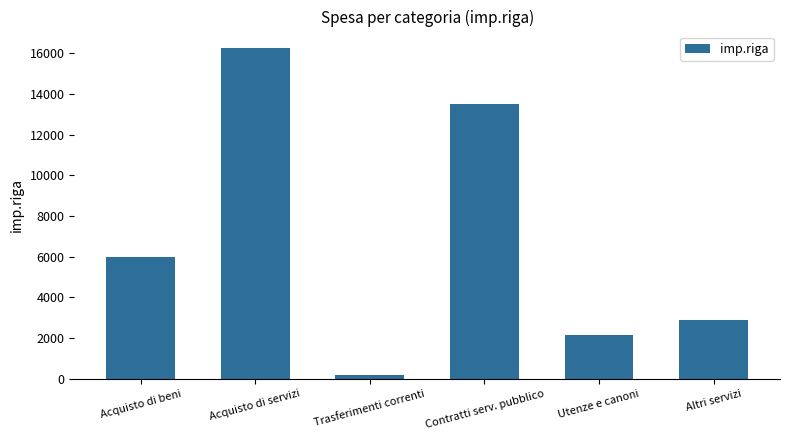

How many bars are there in total?

6